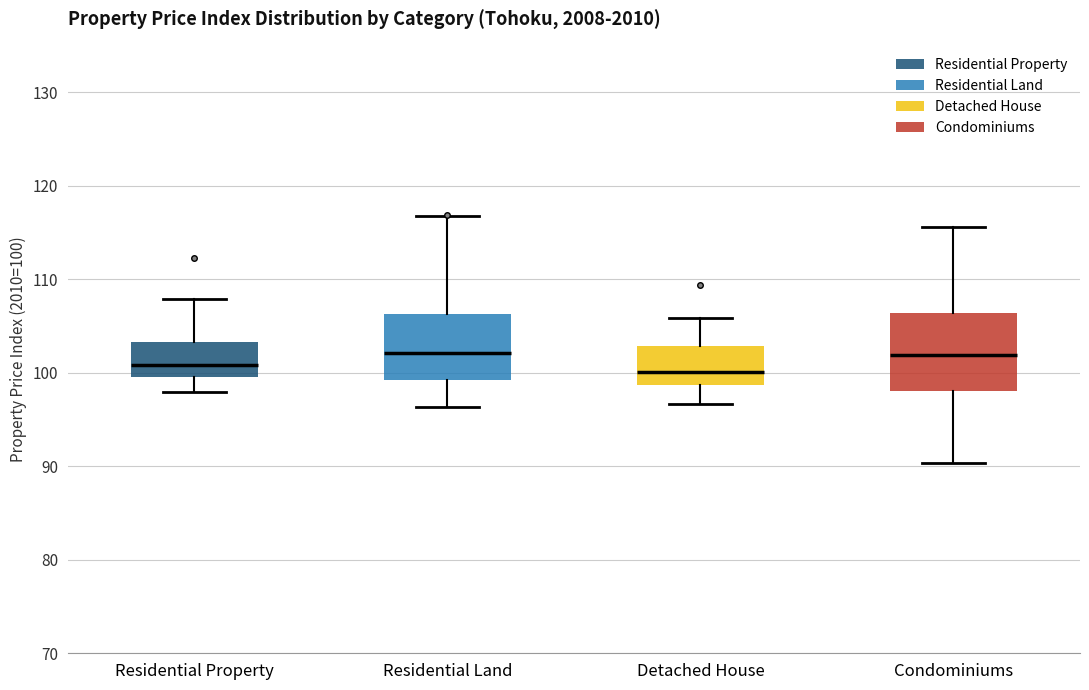

Reading left to right, read every box against the y-axis: the position of its median line, the range the box covers, and the ends of its whiskers. The values are not printed on the chart, so give them approximately, as read against the axis.

Residential Property: median 101, box 100 to 103, whiskers 98 to 108
Residential Land: median 102, box 99 to 106, whiskers 96 to 117
Detached House: median 100, box 99 to 103, whiskers 97 to 106
Condominiums: median 102, box 98 to 106, whiskers 90 to 116